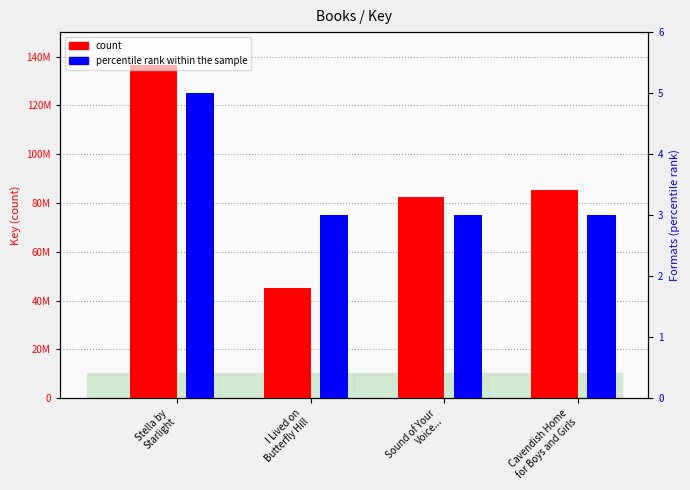

Rank the series by their average value, from highest to lowest.

count, percentile rank within the sample